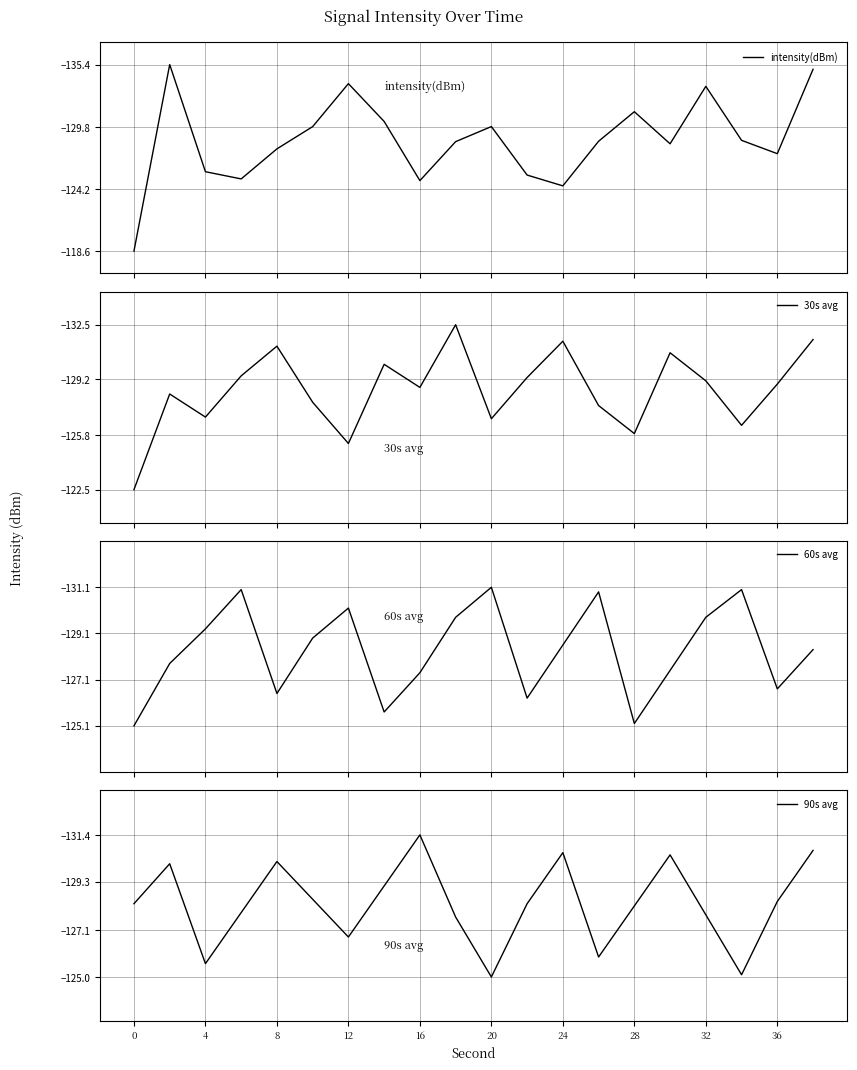

What is the minimum value for intensity(dBm)?

-135.4